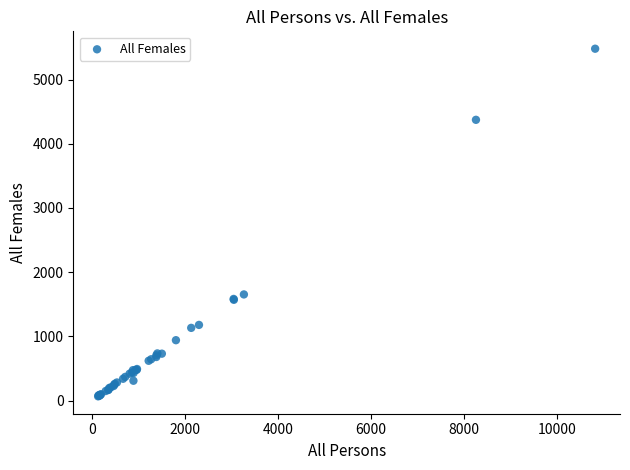

What Y value in the scatter plot is closest to 2773?

1653